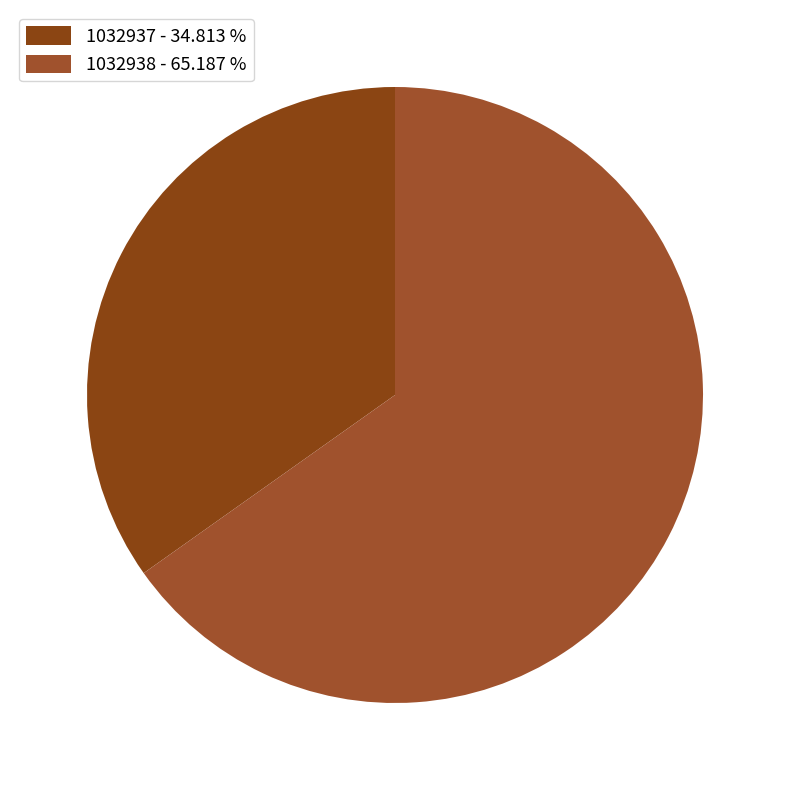

How many slices are in this pie chart?

2